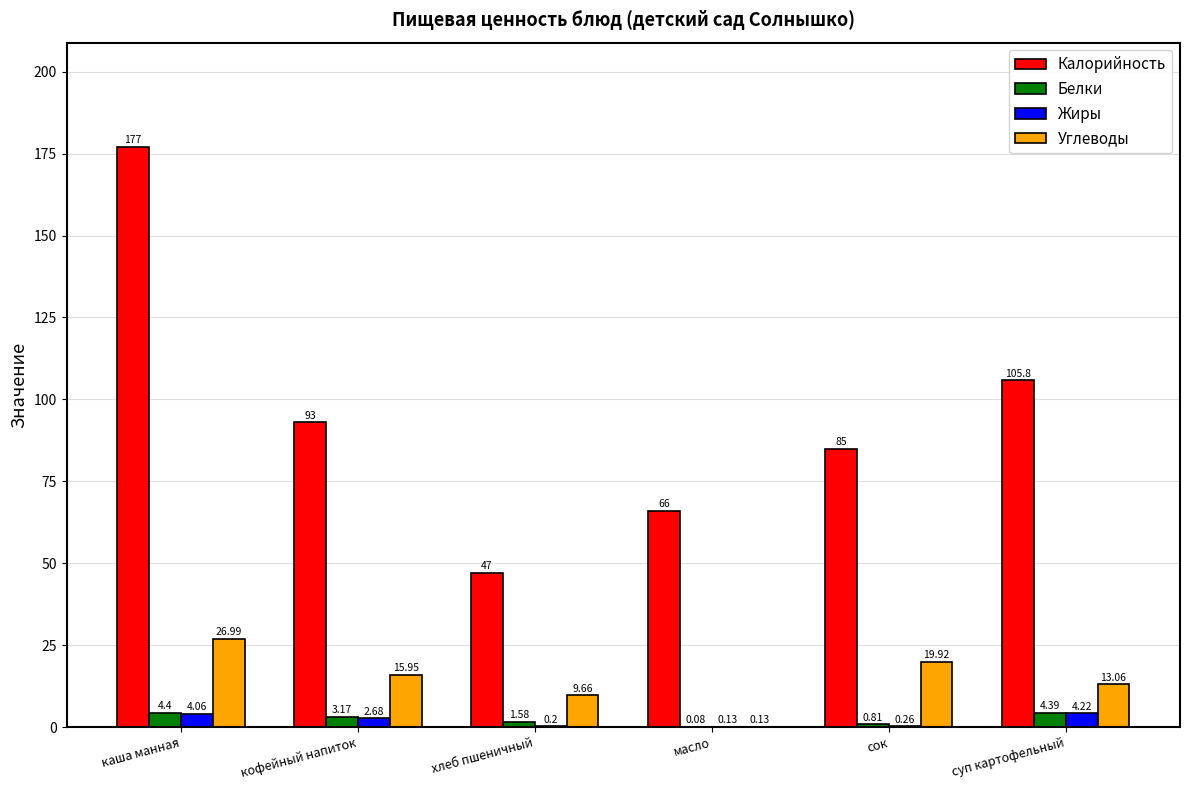

Which category has the highest value in the Углеводы series?

каша манная